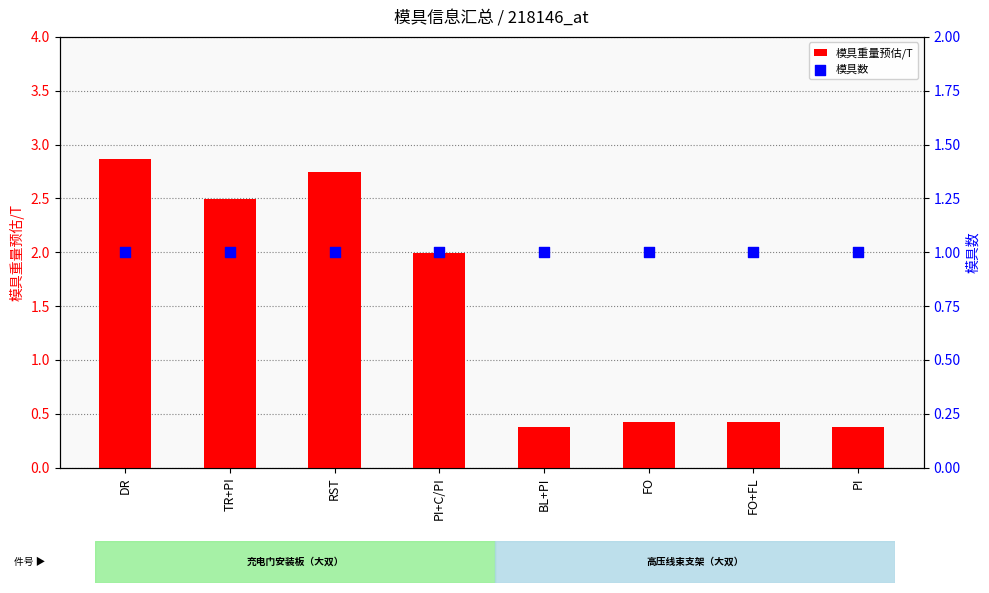

At how many categories does at least one series exceed 0?

8